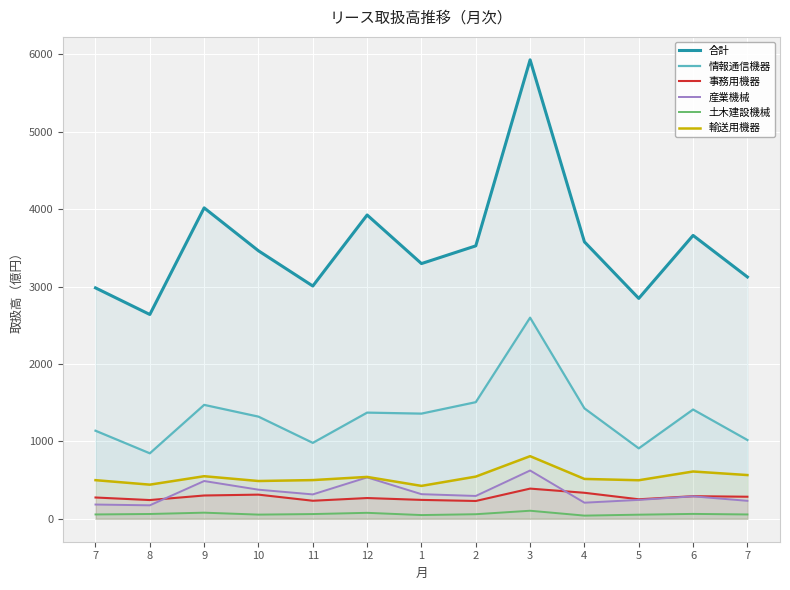

Reading left to right, what are all the values shown in this chart?

合計: 7=2984	8=2640	9=4018	10=3463	11=3008	12=3926	1=3298	2=3527	3=5931	4=3579	5=2848	6=3662	7=3125
情報通信機器: 7=1138	8=846	9=1472	10=1320	11=981	12=1372	1=1359	2=1507	3=2599	4=1427	5=910	6=1412	7=1018
事務用機器: 7=275	8=242	9=301	10=312	11=233	12=268	1=244	2=230	3=390	4=336	5=252	6=292	7=285
産業機械: 7=184	8=174	9=488	10=376	11=315	12=535	1=318	2=295	3=624	4=208	5=244	6=290	7=232
土木建設機械: 7=56	8=62	9=79	10=54	11=61	12=77	1=48	2=59	3=104	4=41	5=53	6=63	7=56
輸送用機器: 7=499	8=441	9=550	10=488	11=500	12=541	1=425	2=545	3=809	4=515	5=498	6=611	7=565